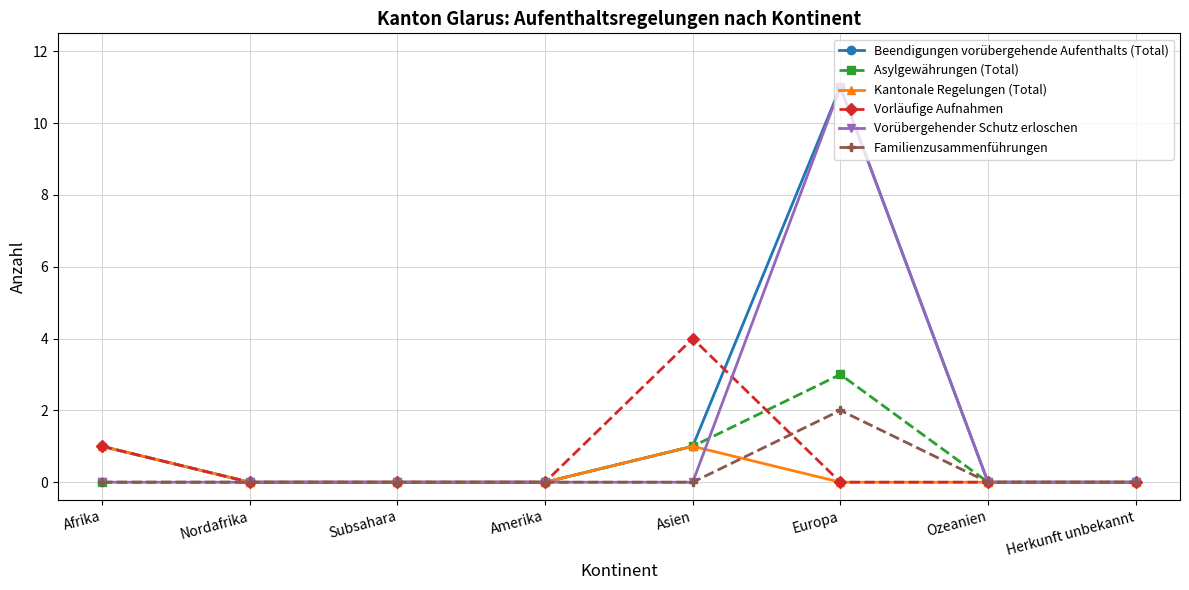

Which series changed the most between Subsahara and Asien?

Vorläufige Aufnahmen